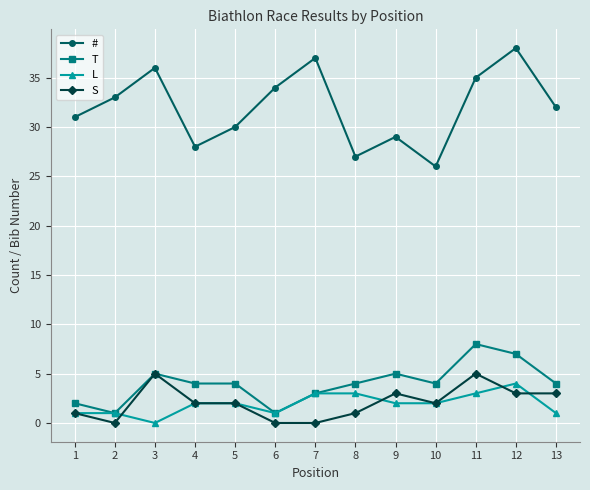

Rank the categories by # value from lowest to highest.

10, 8, 4, 9, 5, 1, 13, 2, 6, 11, 3, 7, 12